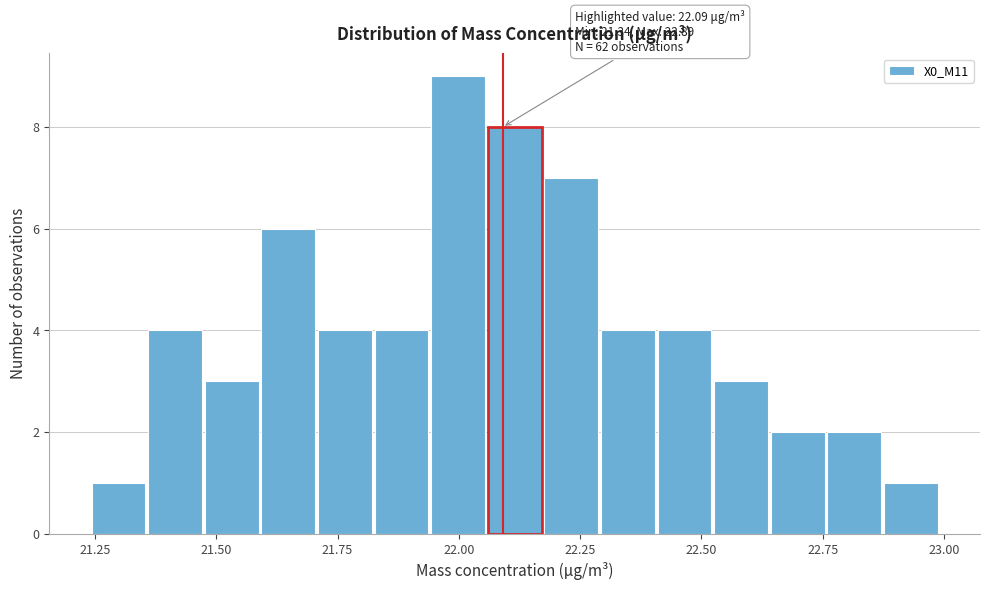

Around what value on the x-axis is the tallest bar? Give the approximate position of its centre, as read against the axis.

22.00